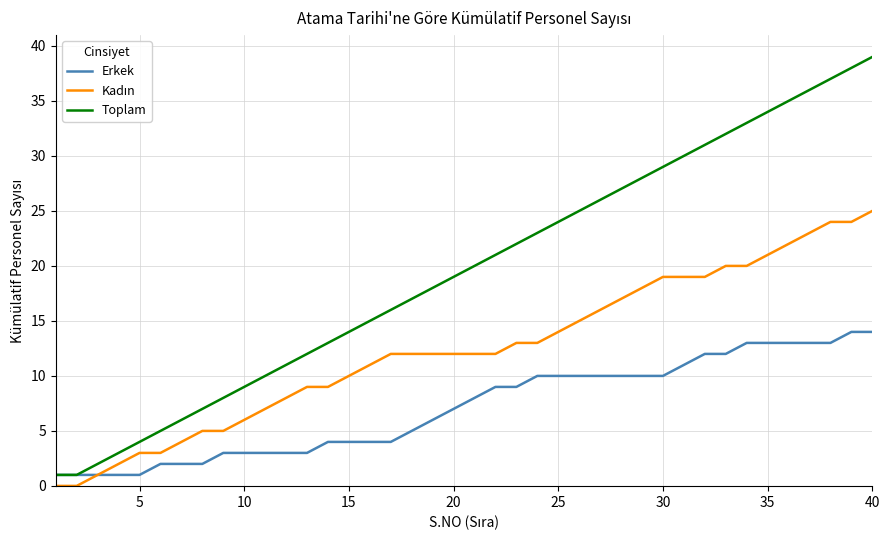

Which series has the widest spread of values?

Toplam